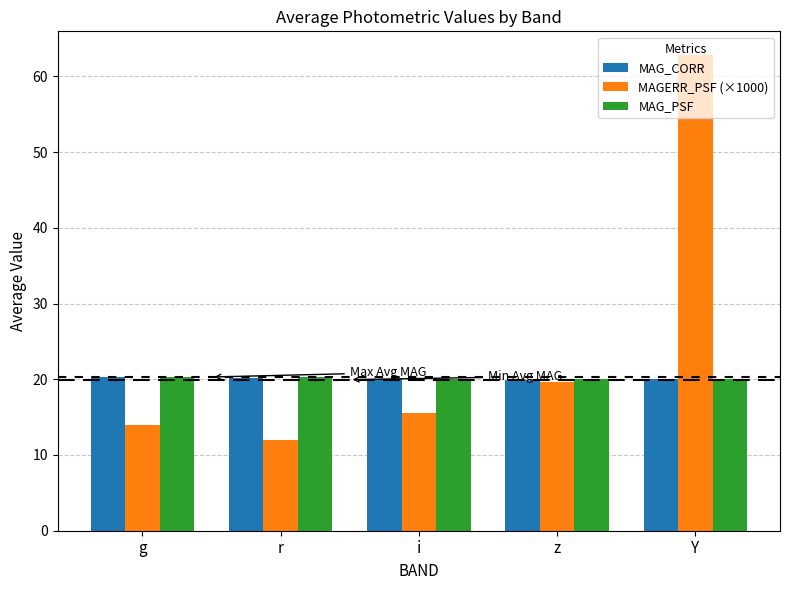

What are all the series names shown in the legend?

MAG_CORR, MAGERR_PSF (×1000), MAG_PSF